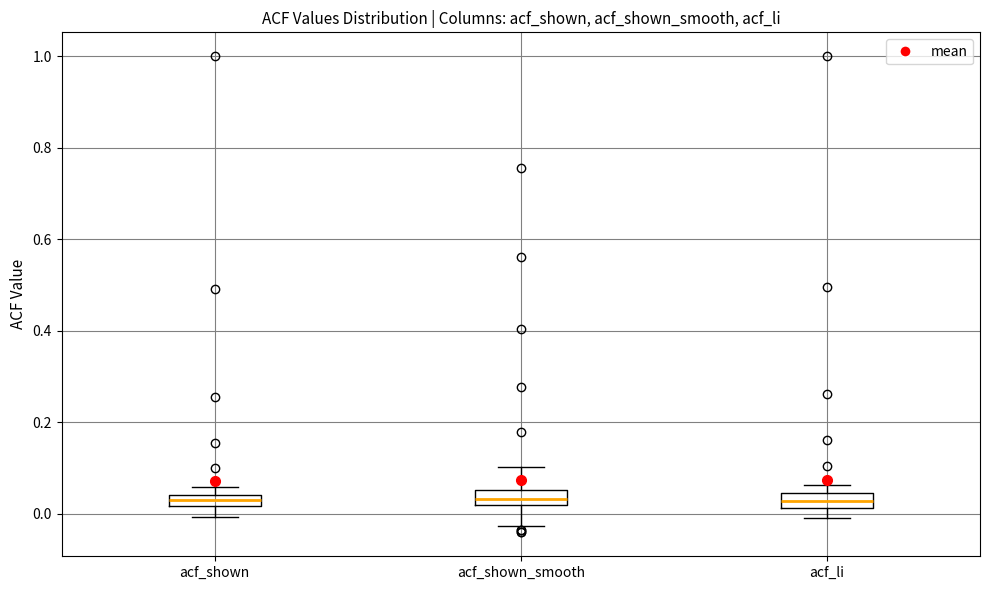

Where is the upper edge of the box for acf_shown_smooth on the y-axis? The values are not printed on the chart, so give them approximately, as read against the axis.

0.06